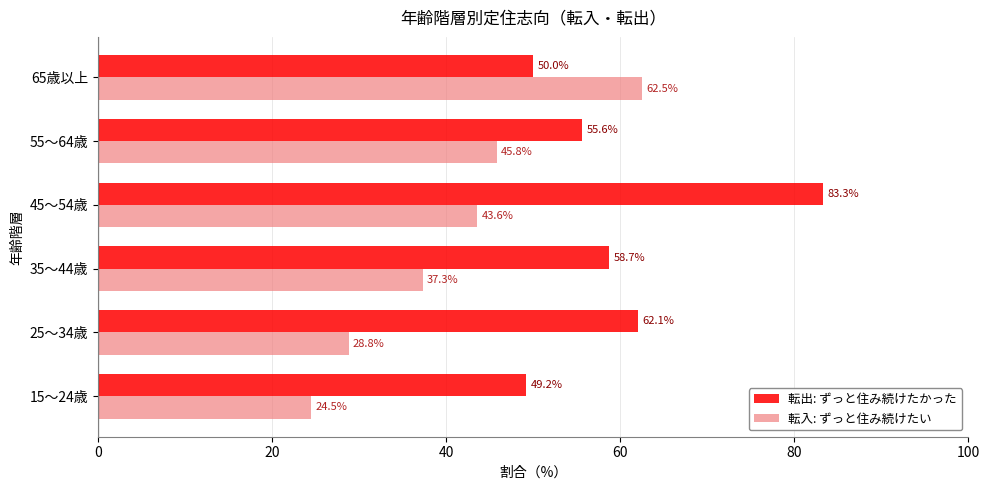

List the series in order of their overall mean, lowest first.

転入: ずっと住み続けたい, 転出: ずっと住み続けたかった